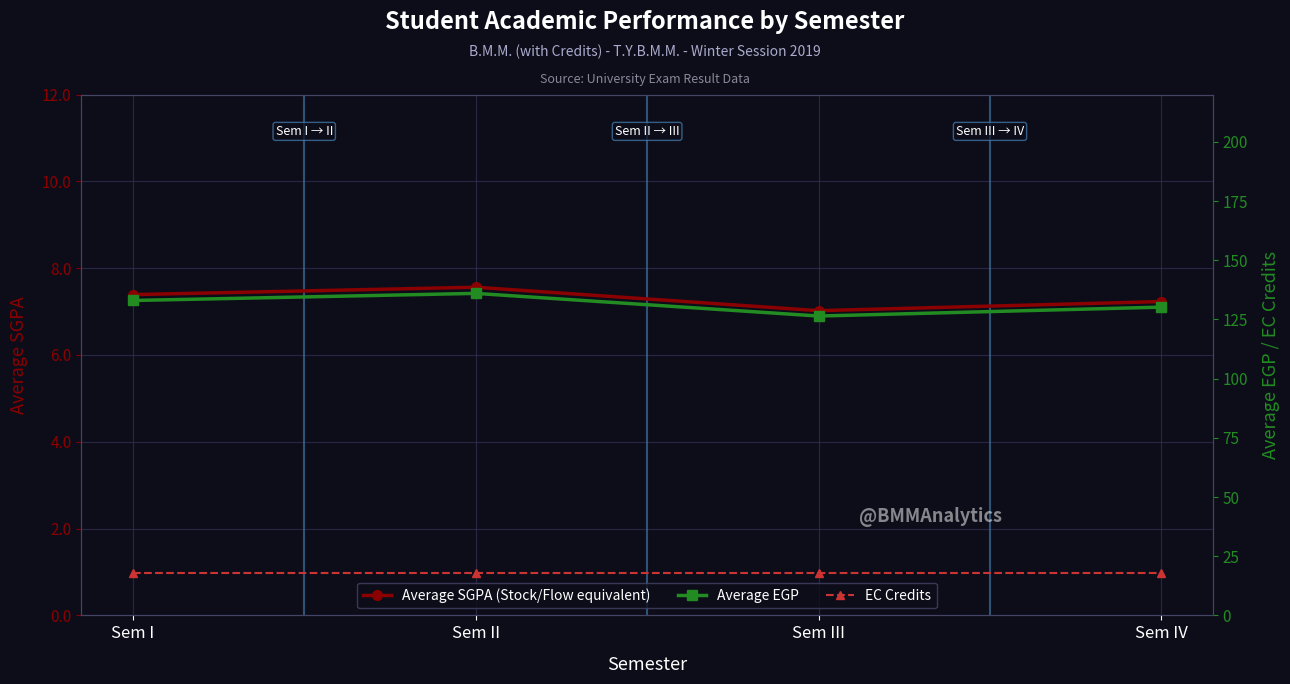

How many data points does each series have?

4